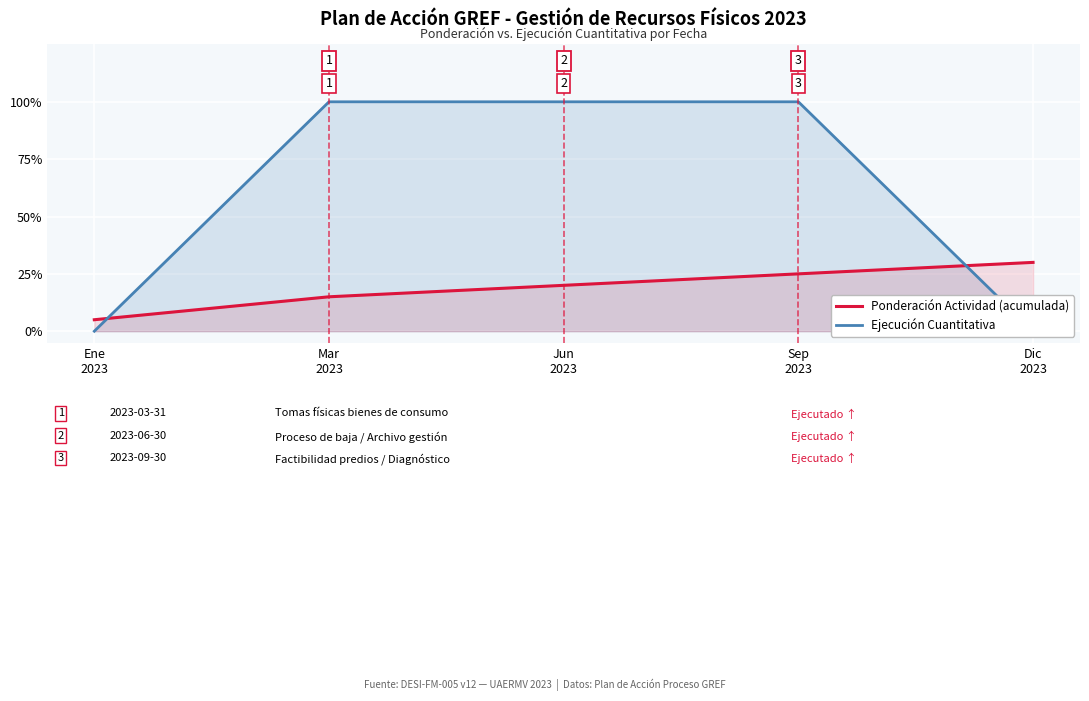

Between Dic
2023 and Jun
2023, which is larger?

Dic
2023